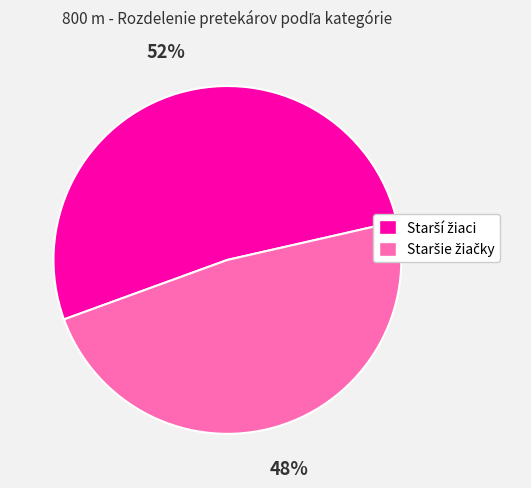

Is there any slice that represents more than half of the pie?

Yes